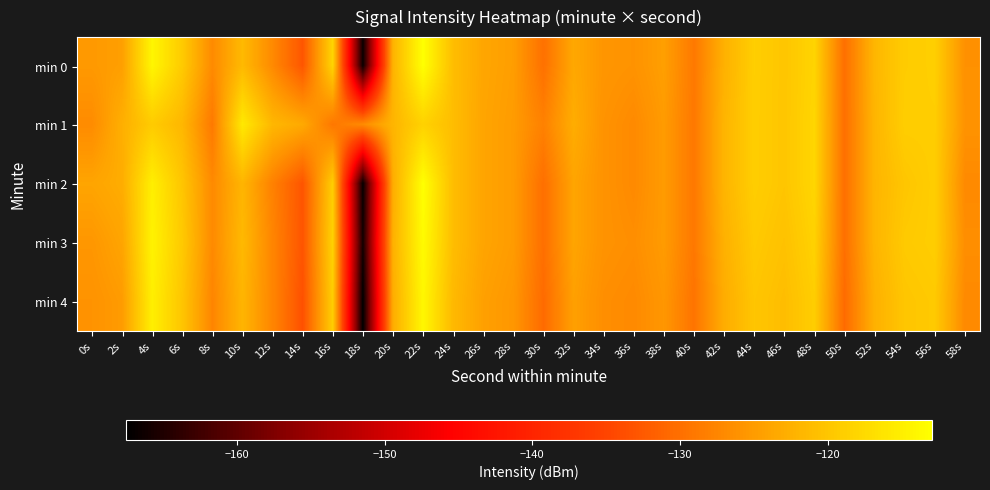

Rank the series at 2s from highest to lowest value.

min 1, min 2, min 3, min 0, min 4